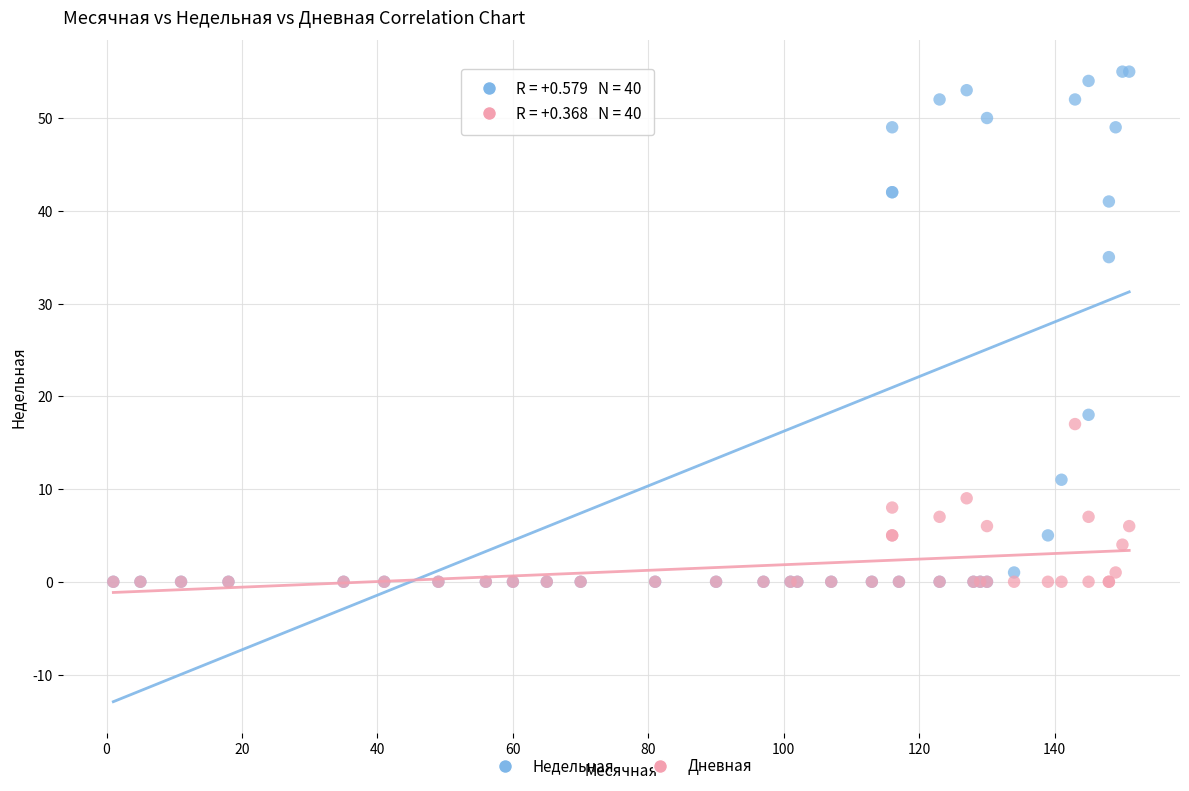

Which series has the largest Y range (max minus min)?

Недельная